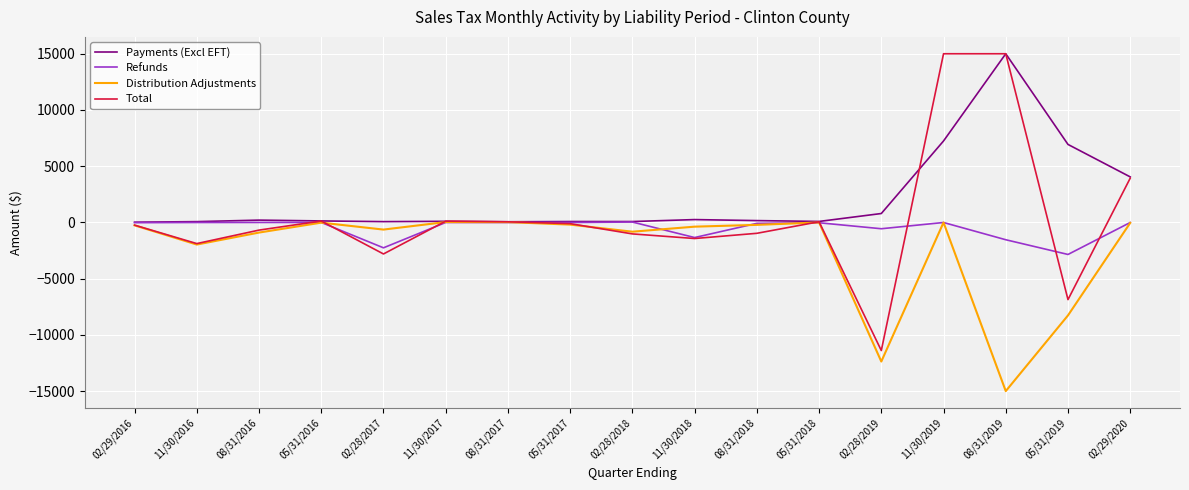

Which series changed the most between 05/31/2016 and 11/30/2018?

Total